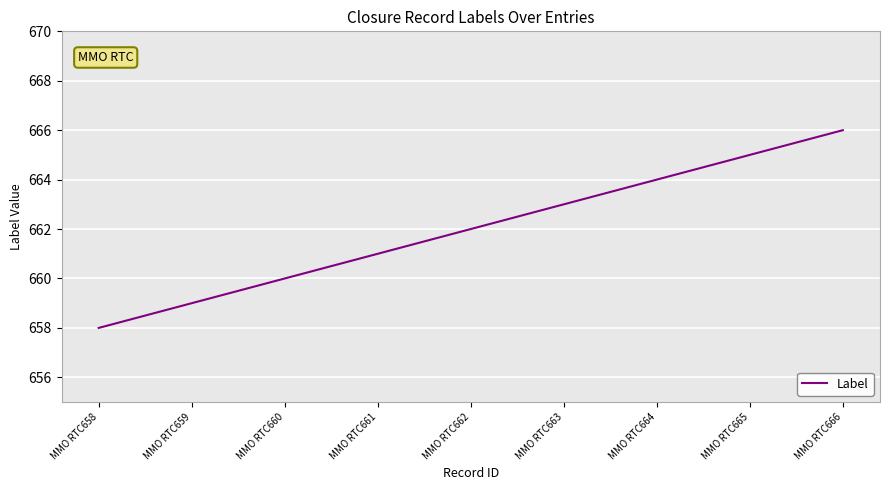

Reading left to right, extract all data points from this chart.

658	659	660	661	662	663	664	665	666